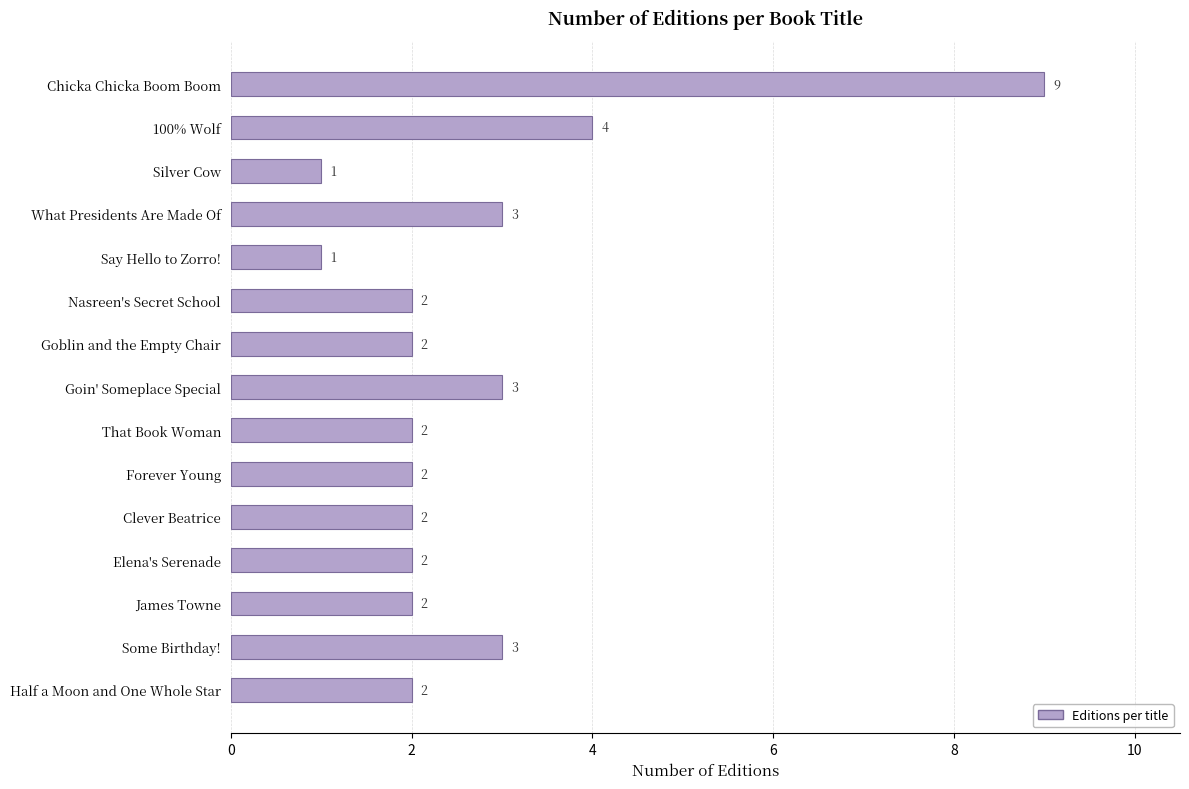

How many values are below 2?

2